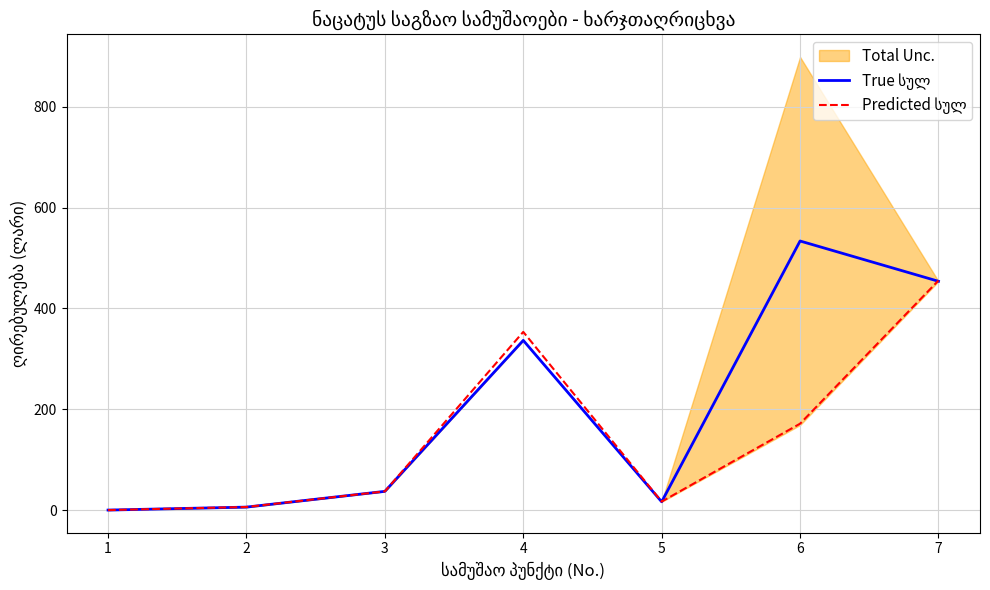

At which label is True სულ closest to 266?

4